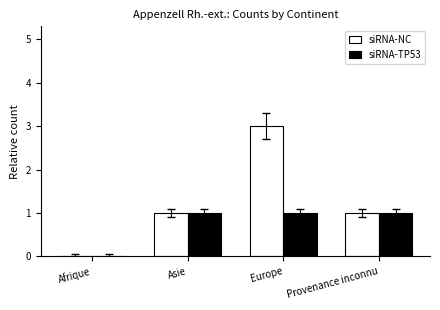

What is the approximate value of siRNA-NC at Europe?

3